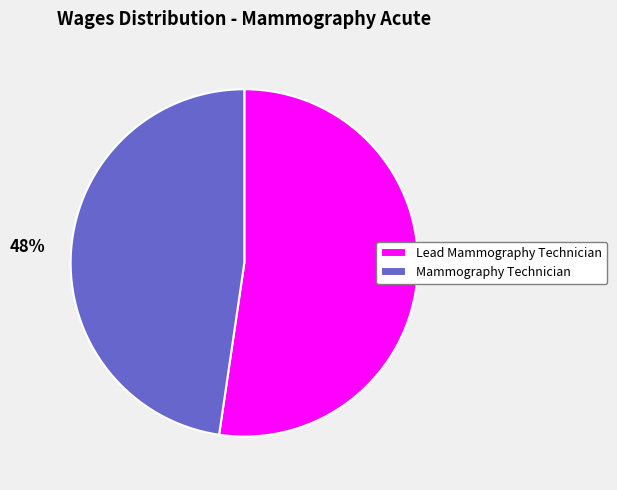

Does any single category account for the majority?

Yes